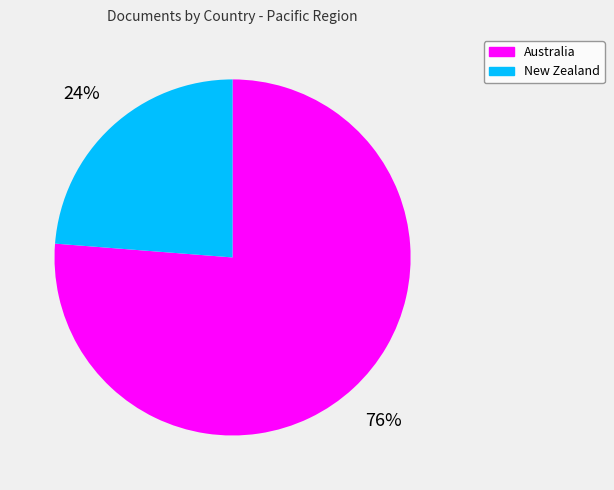

What is the smallest slice in the pie chart?

New Zealand